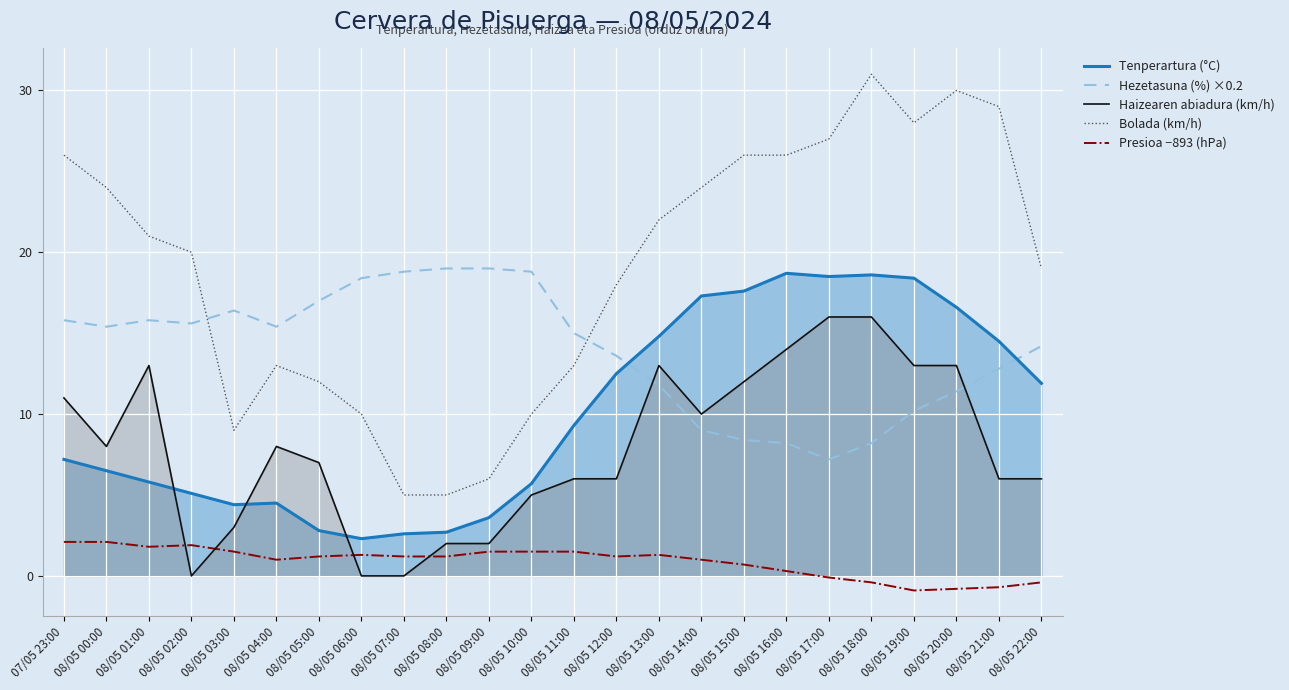

Count the number of data series in this chart.

5